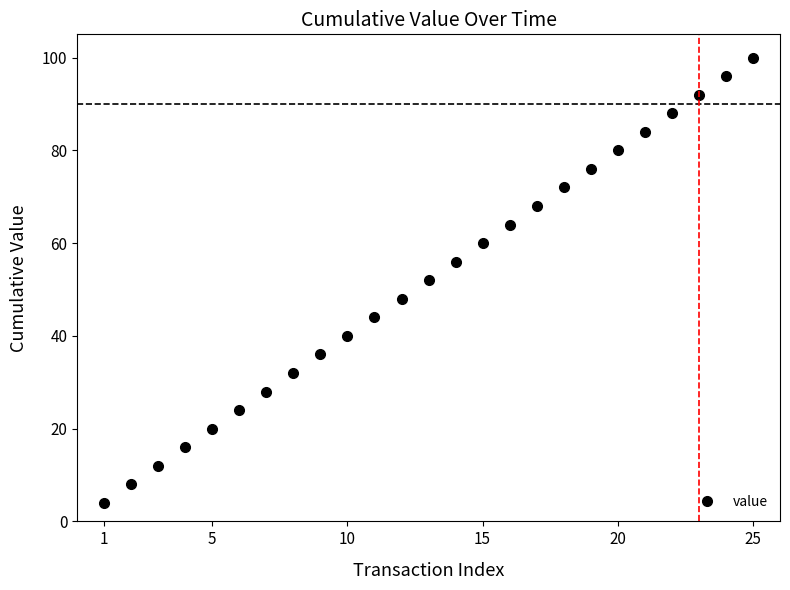

What is the smallest value displayed?

4.0